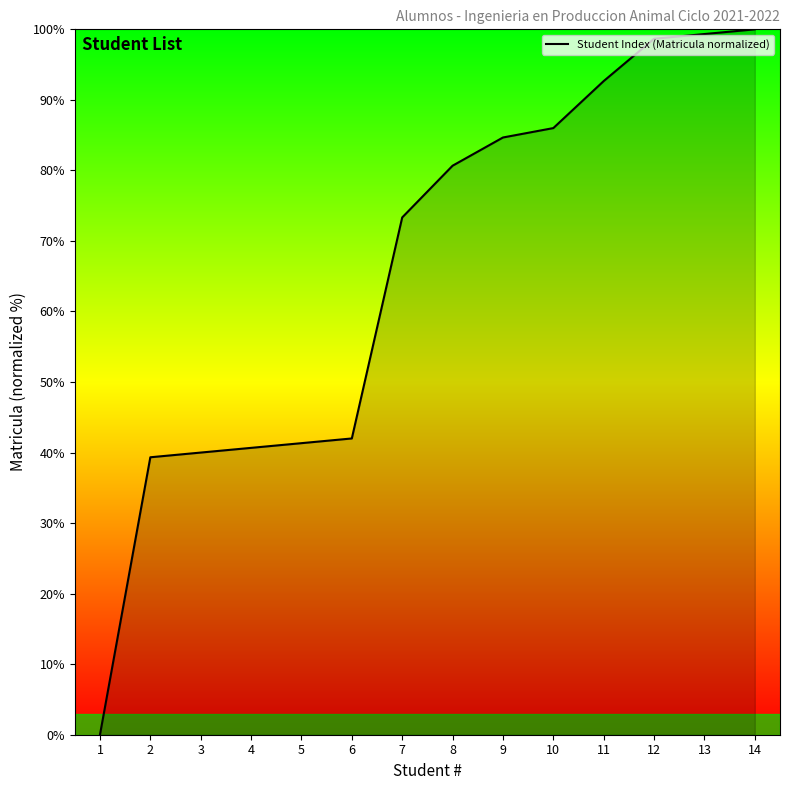

Reading left to right, extract all data points from this chart.

1=0.0	2=39.3	3=40.0	4=40.7	5=41.3	6=42.0	7=73.3	8=80.7	9=84.7	10=86.0	11=92.7	12=98.7	13=99.3	14=100.0